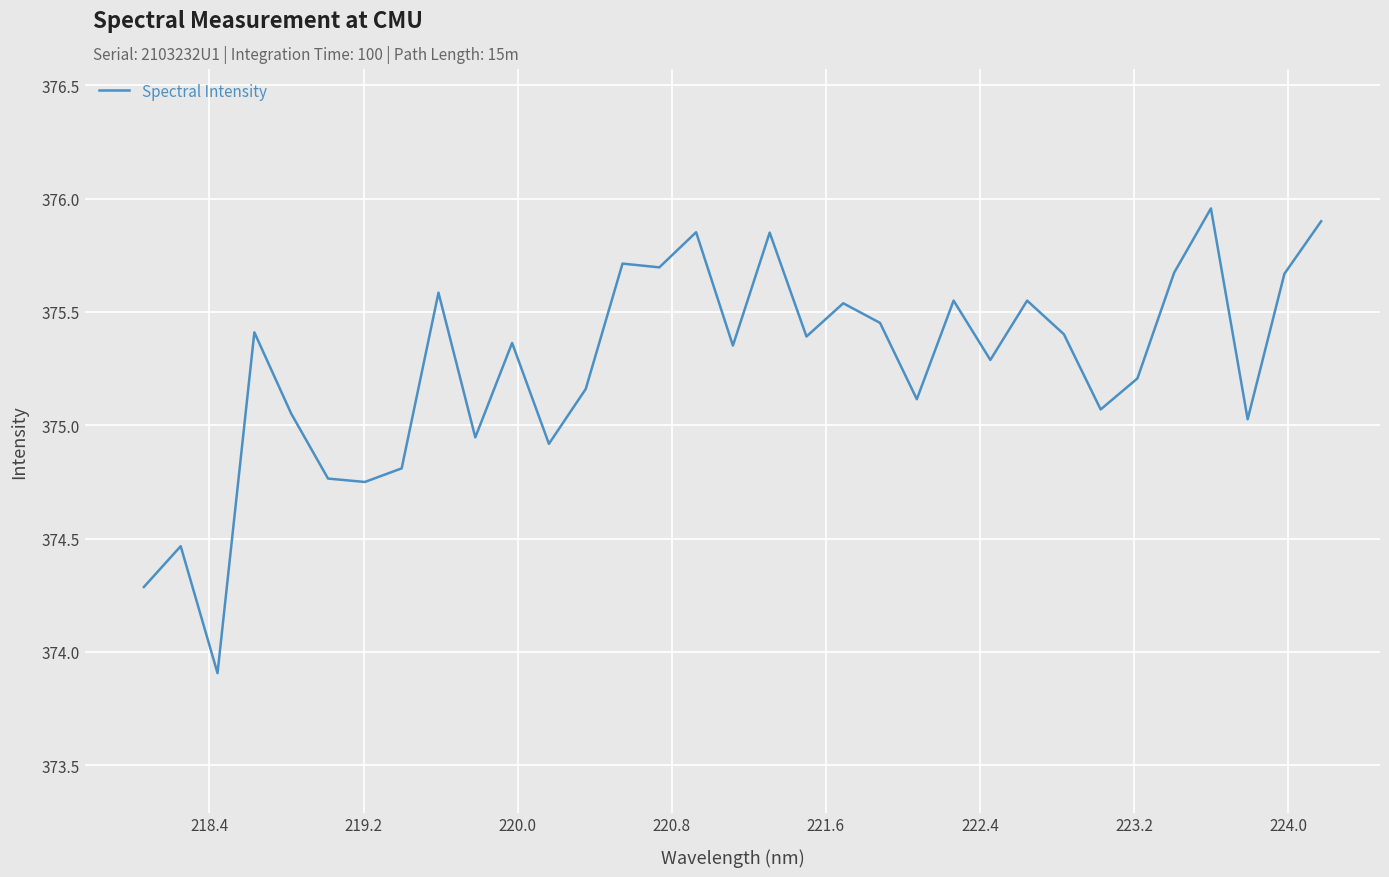

What is the smallest value displayed?

373.9